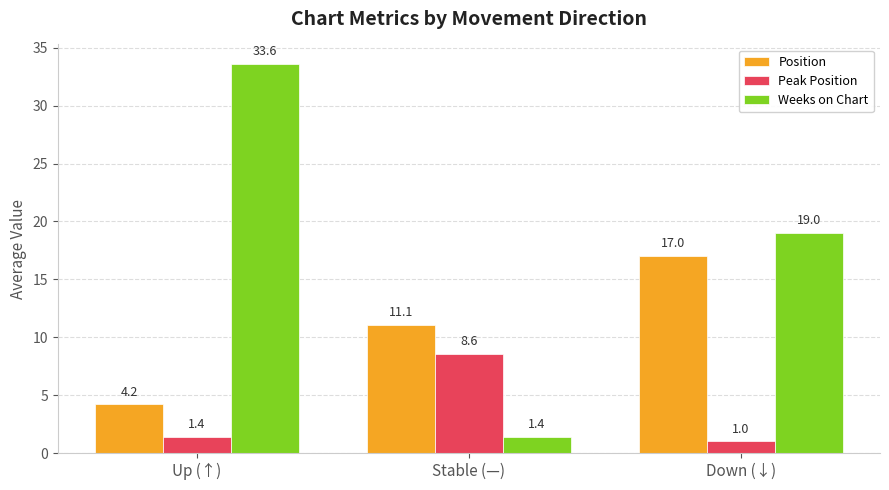

What position from the left is Stable (—)?

2